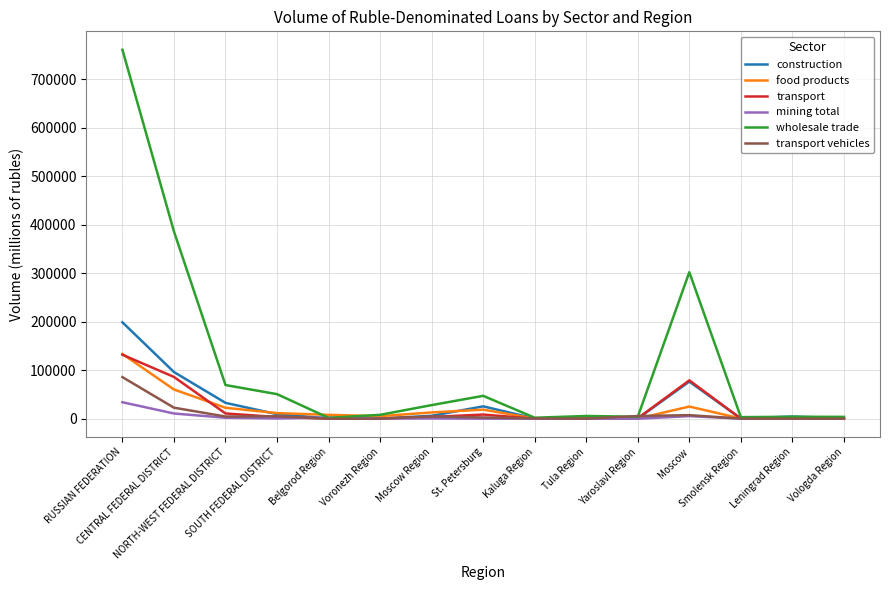

Does the chart display data point markers on the line(s)?

No